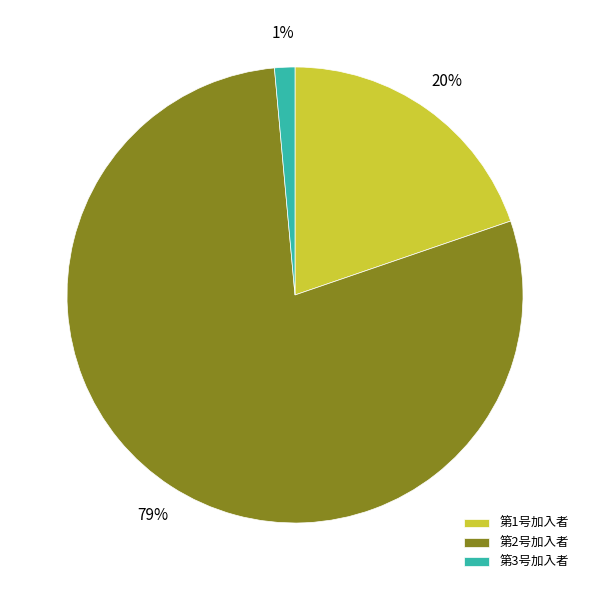

Approximately how many times larger is the value at 第1号加入者 compared to 第2号加入者?

0.3